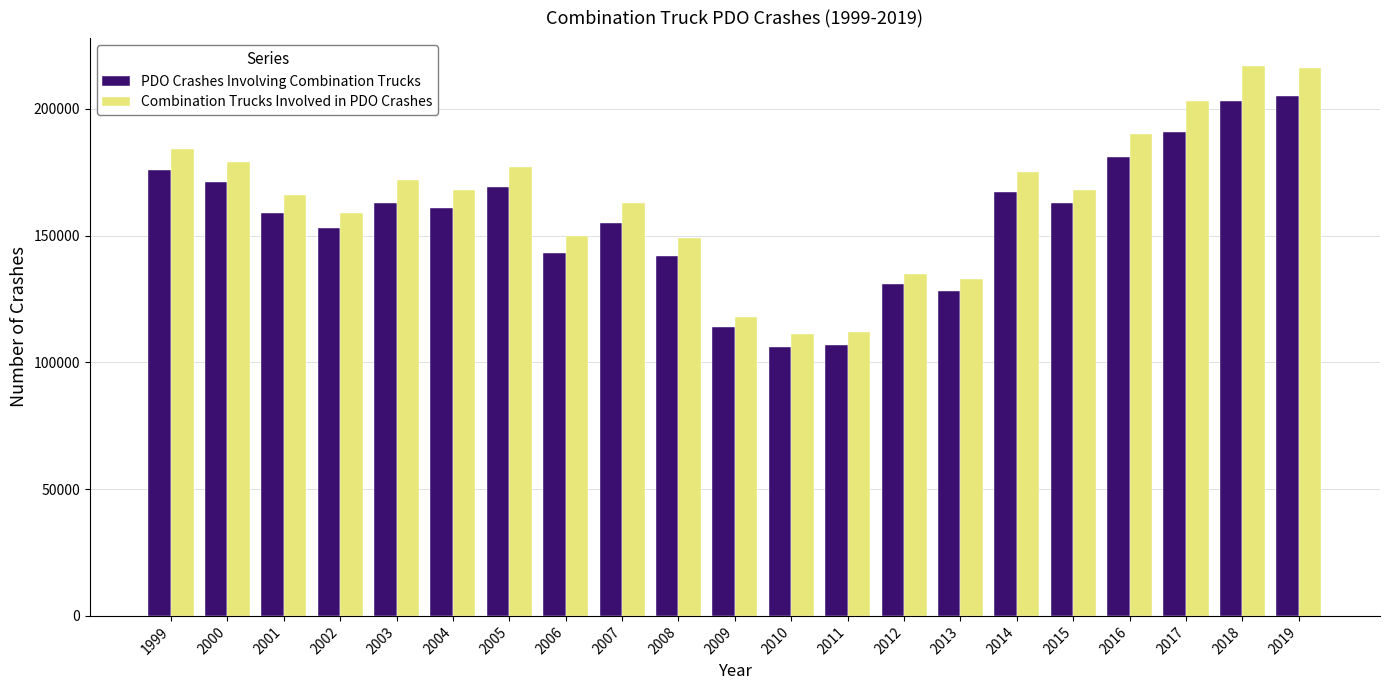

List the series in order of their peak value, highest first.

Combination Trucks Involved in PDO Crashes, PDO Crashes Involving Combination Trucks